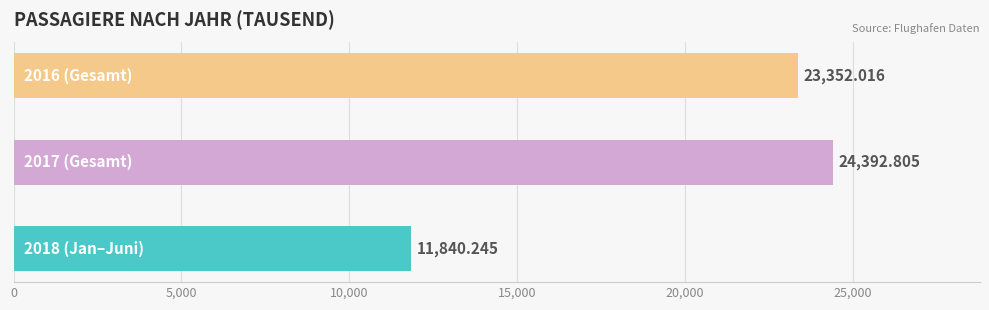

What is the difference between the maximum and minimum values?

12552.6